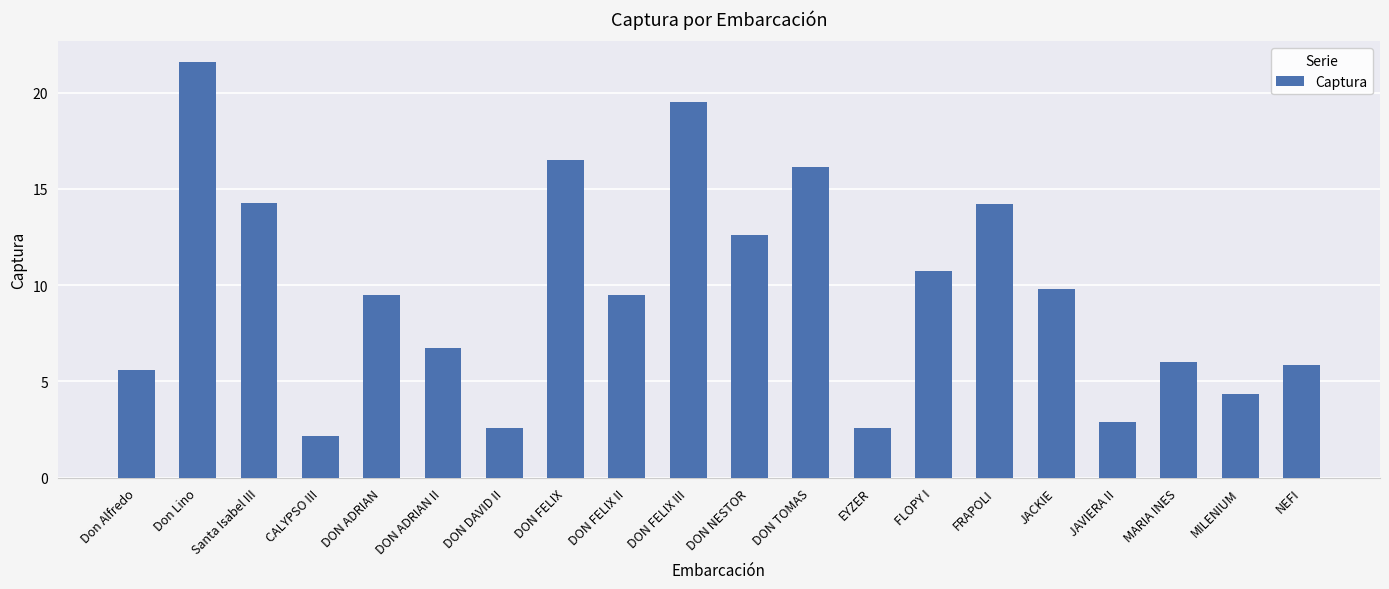

How many values exceed 9?

11